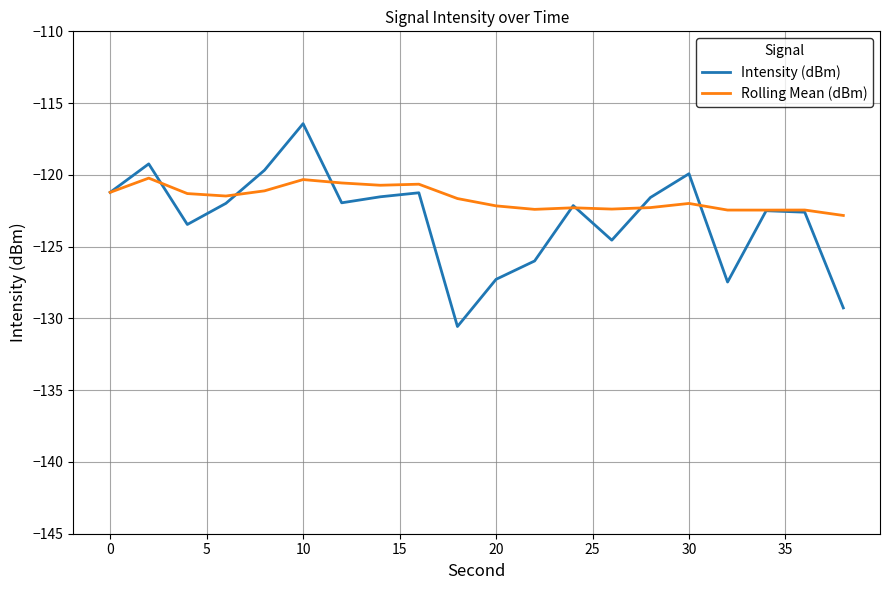

Rank the series by their maximum value, from lowest to highest.

Rolling Mean (dBm), Intensity (dBm)